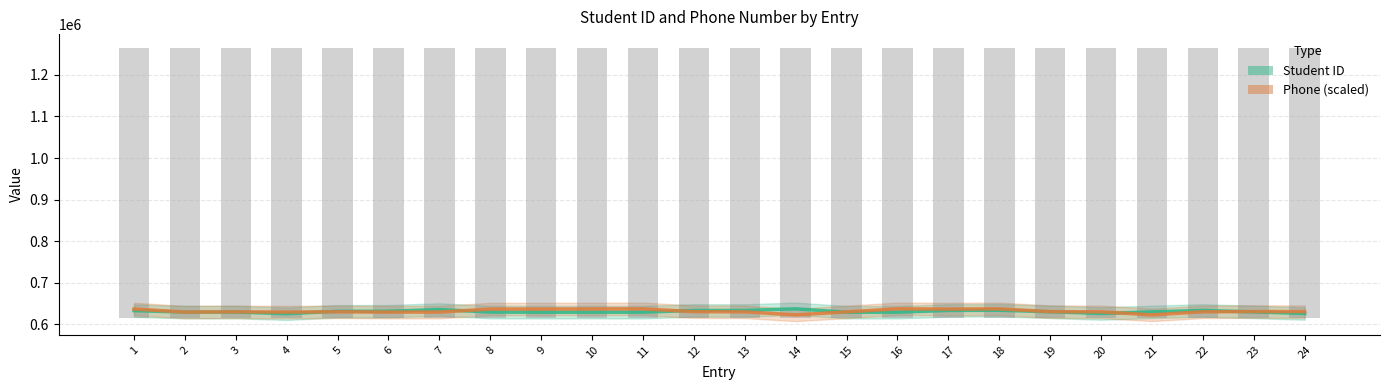

Is it true that Phone (scaled) equals 868240.3 at 6?

False